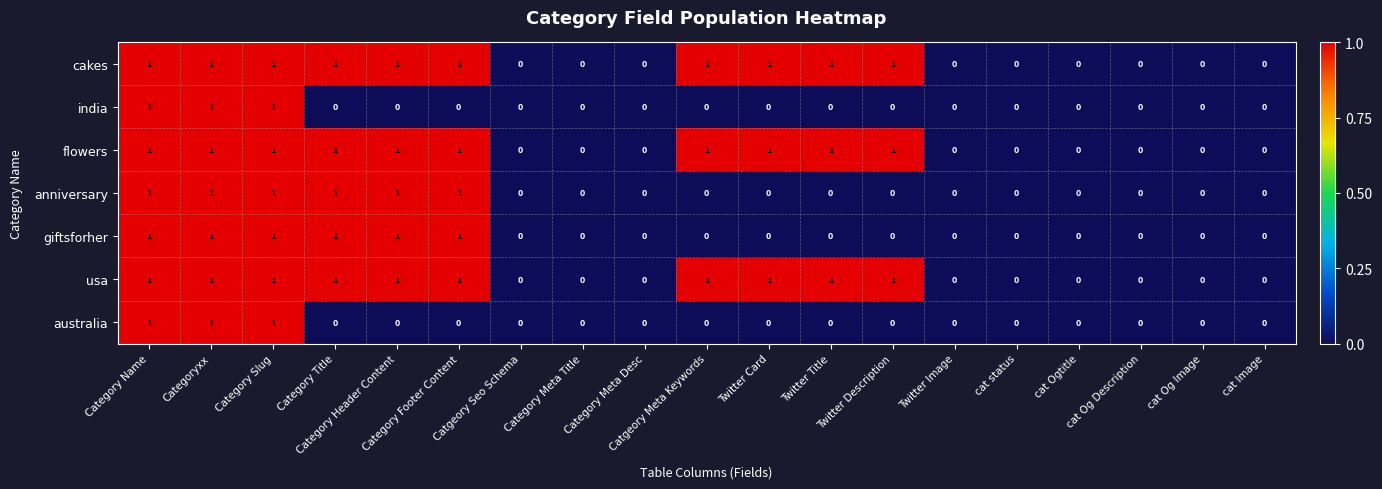

What is the sum of all flowers values?

10